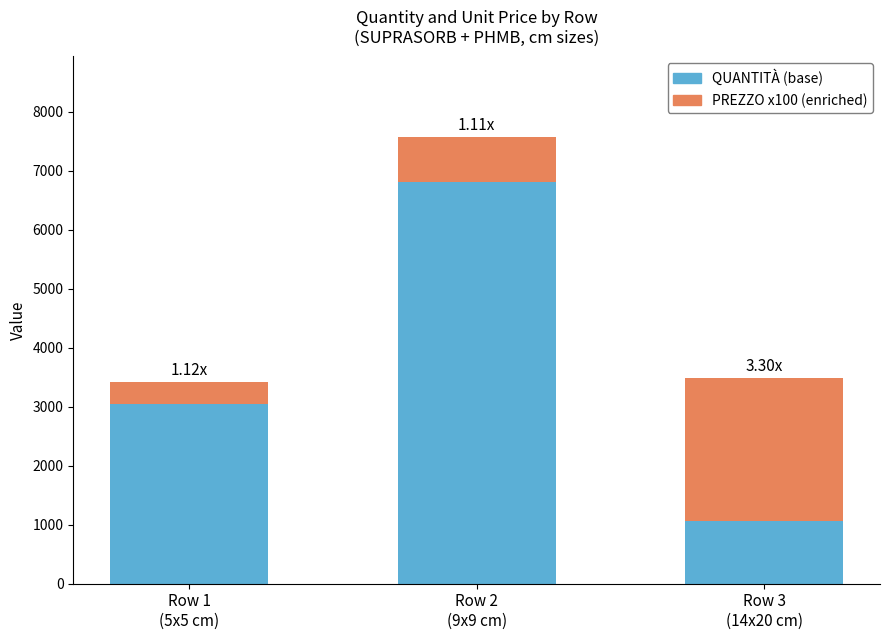

What is the sum of all QUANTITÀ (base) values?

10920